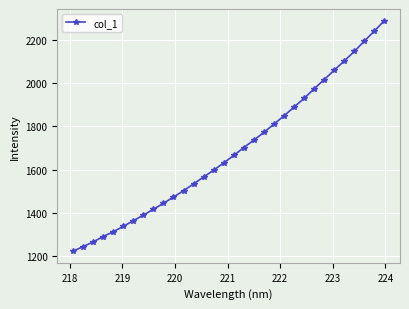

What is the value of the 3rd point from the left?

1266.7